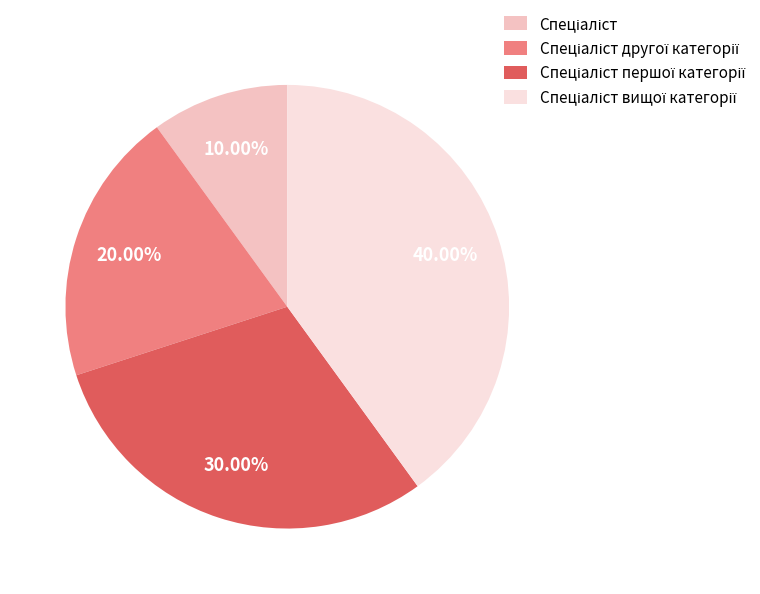

Is there a majority slice in this chart?

No